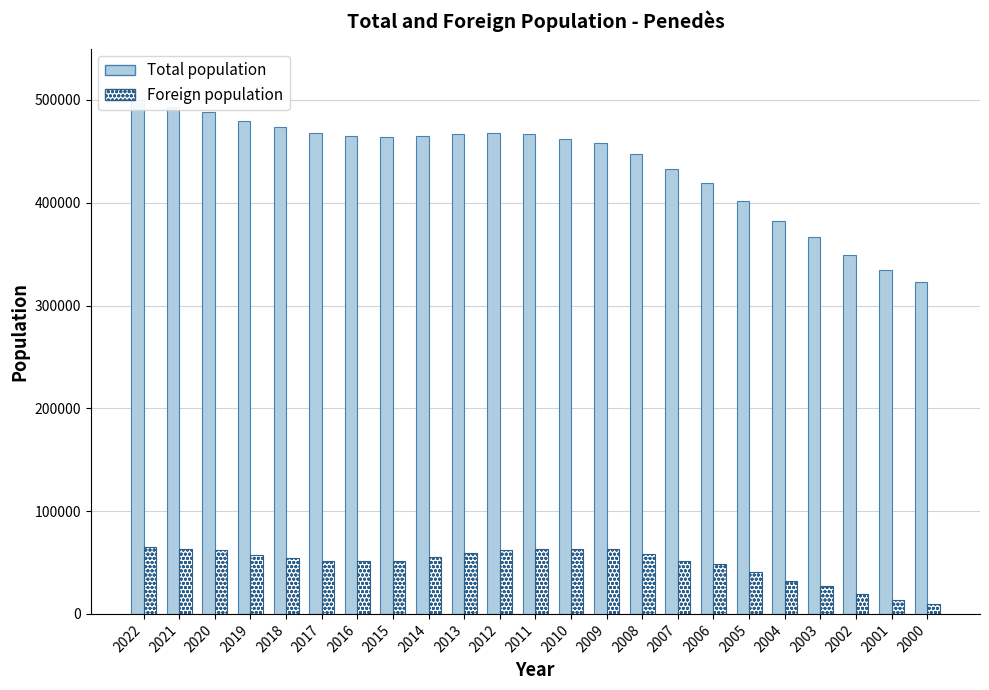

How many values in the Total population series exceed 464285?

11